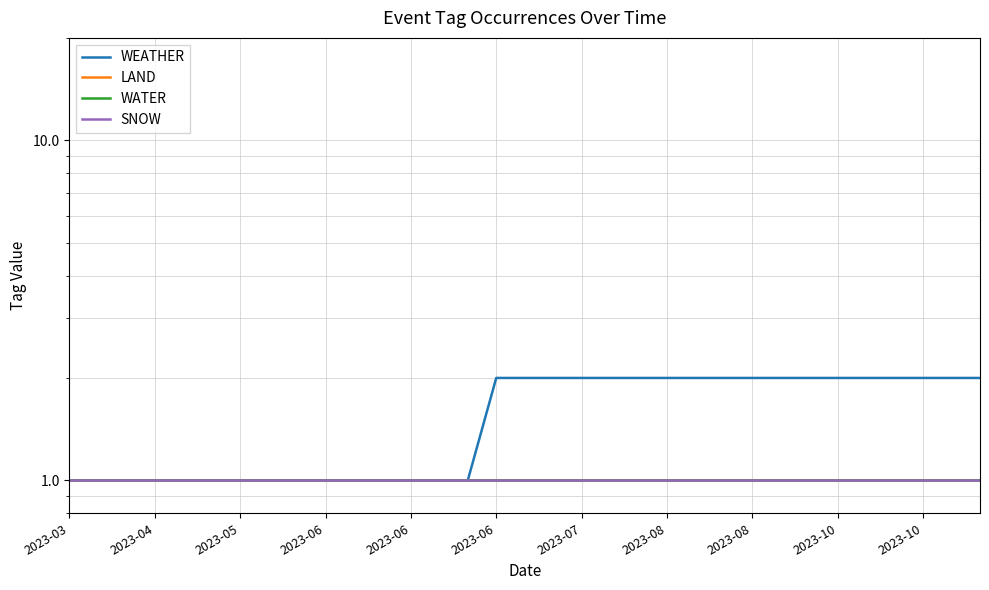

The value of WATER at 2023-08 is 1. True or false?

True